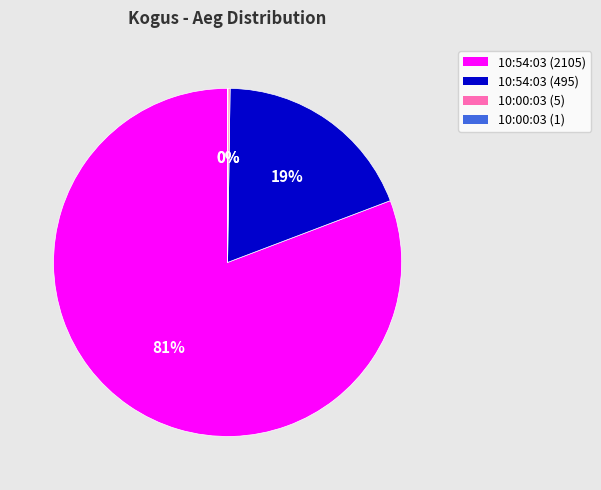

To the nearest percent, what is the difference between the 10:54:03 (495) and 10:54:03 (2105) slice percentages?

62%